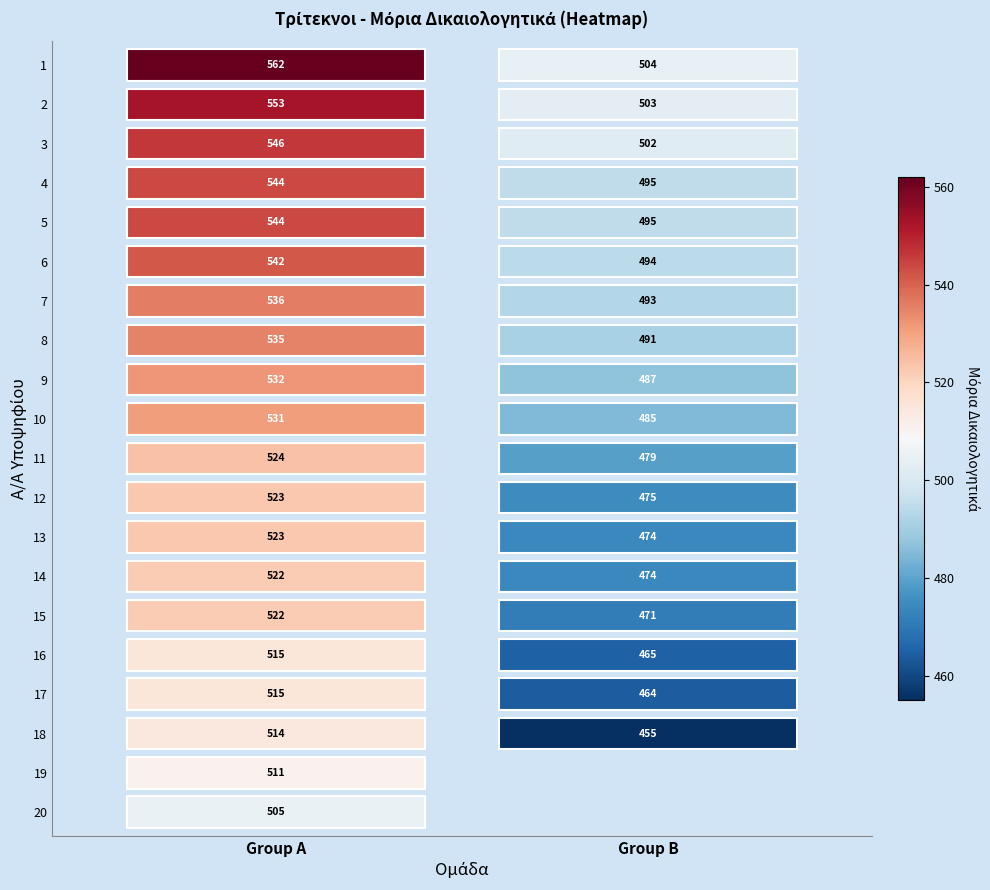

What is the difference between the 1 values at 14 and 2?

24.4